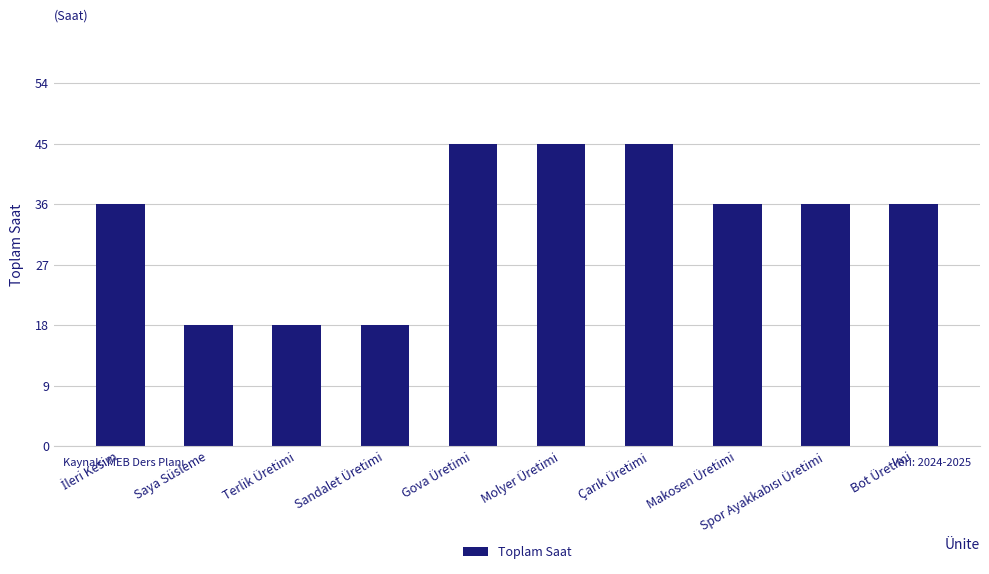

What is the smallest value displayed?

18